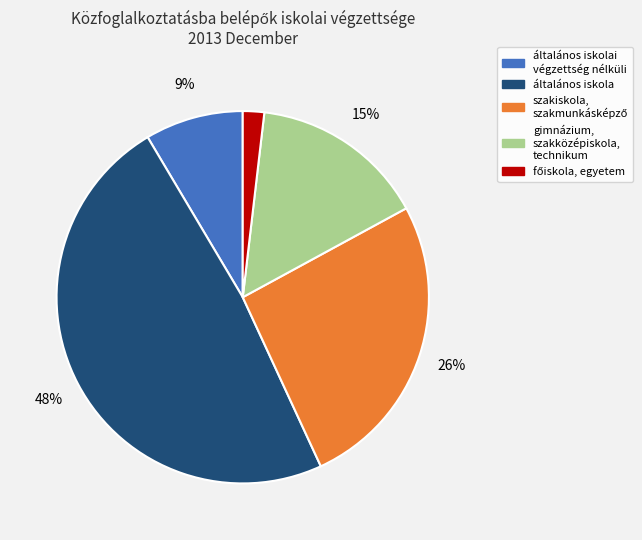

Which slice is the largest?

általános iskola